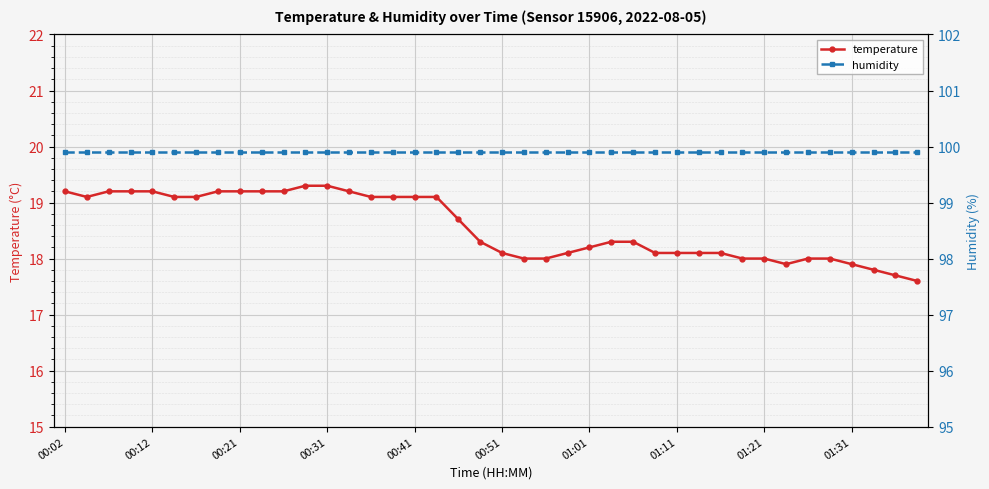

The value of temperature at 00:02 is 10.8. True or false?

False